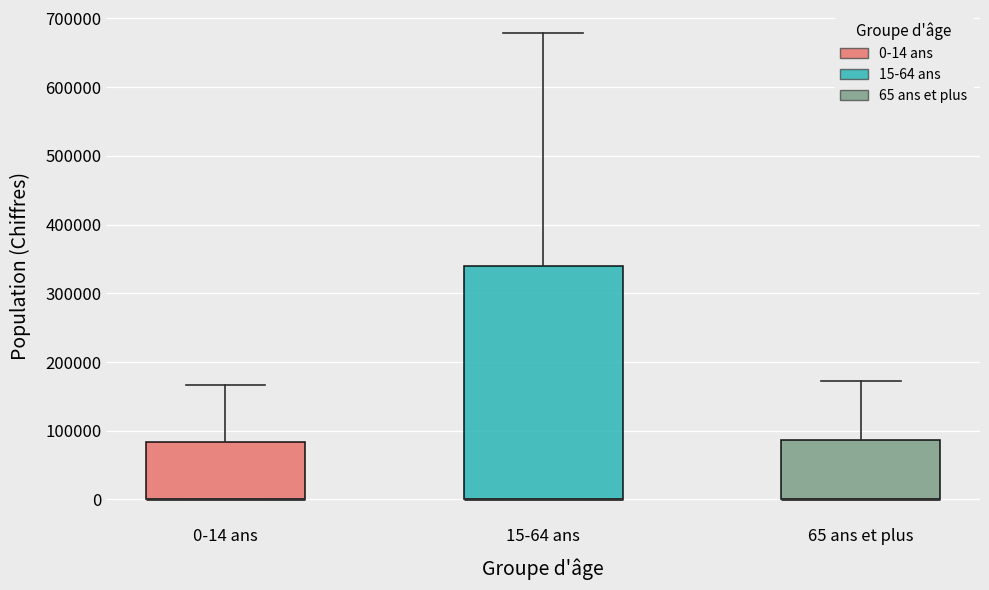

Reading left to right, read every box against the y-axis: the position of its median line, the range the box covers, and the ends of its whiskers. The values are not printed on the chart, so give them approximately, as read against the axis.

0-14 ans: median 0 (drawn on the box's lower edge), box 0 to 80000, whiskers 0 to 170000
15-64 ans: median 0 (drawn on the box's lower edge), box 0 to 340000, whiskers 0 to 680000
65 ans et plus: median 0 (drawn on the box's lower edge), box 0 to 90000, whiskers 0 to 170000